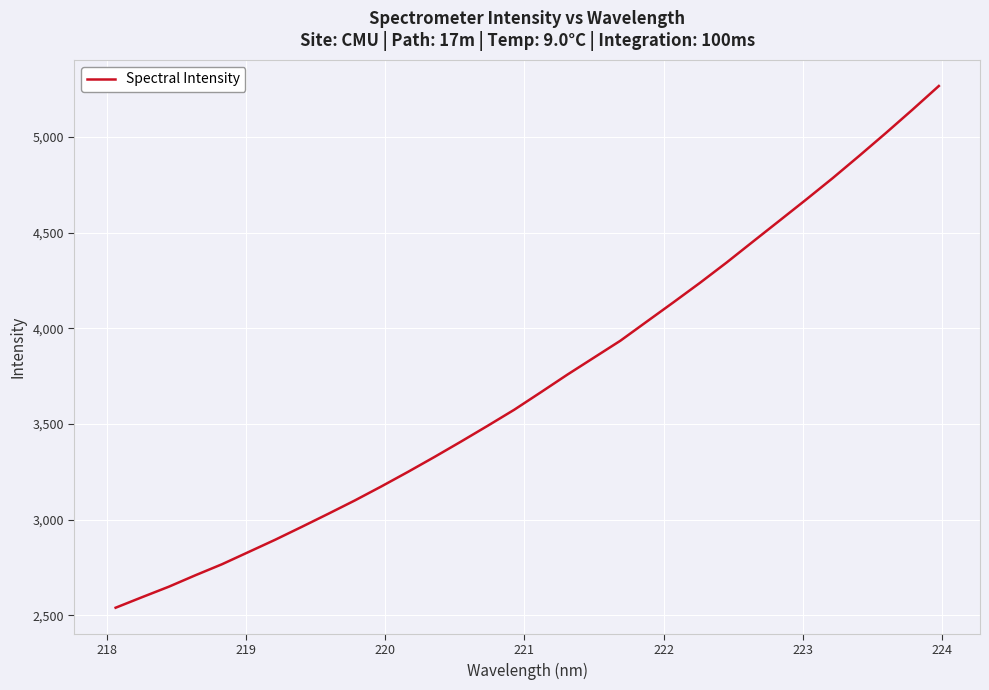

What is the maximum value shown in the chart?

5265.7